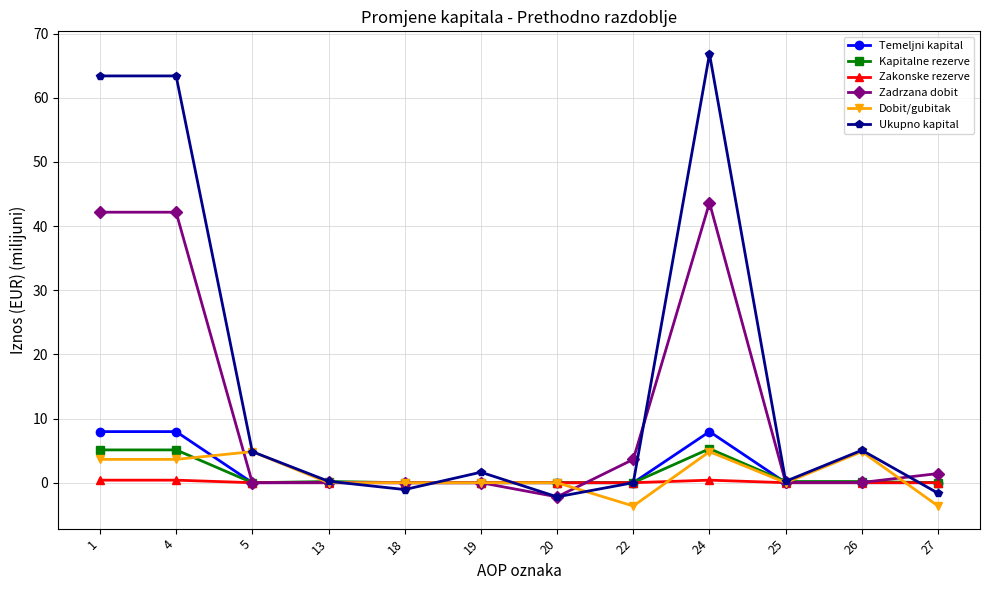

How many interior local valleys does the Ukupno kapital series have?

3